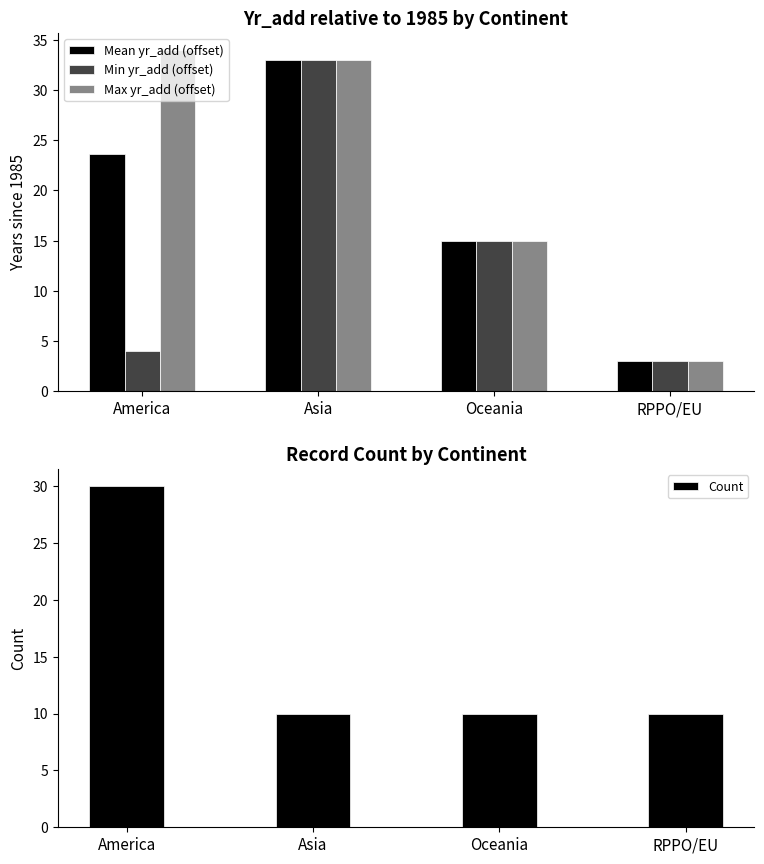

List the series in order of their overall mean, lowest first.

Min yr_add (offset), Count, Mean yr_add (offset), Max yr_add (offset)